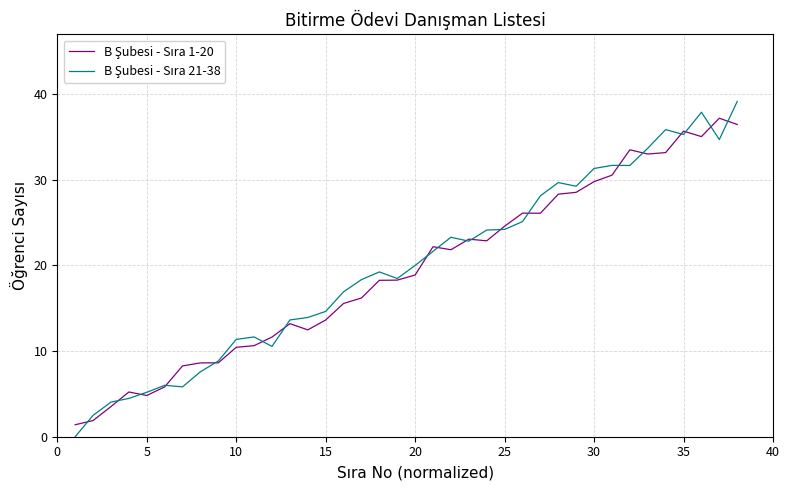

How many lines are shown in the chart?

2